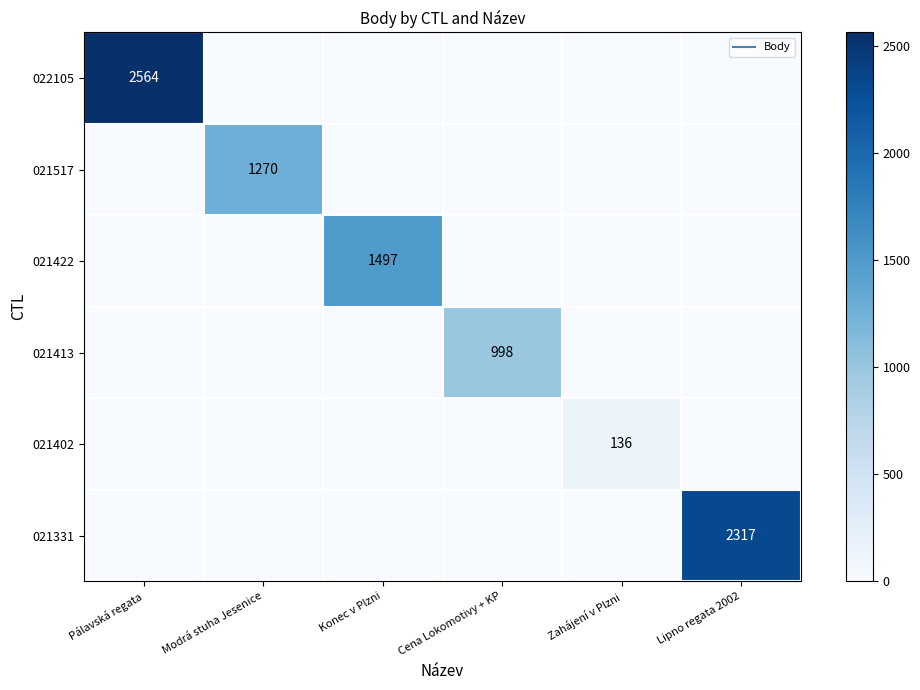

Which label corresponds to the smallest value in the chart?

Modrá stuha Jesenice